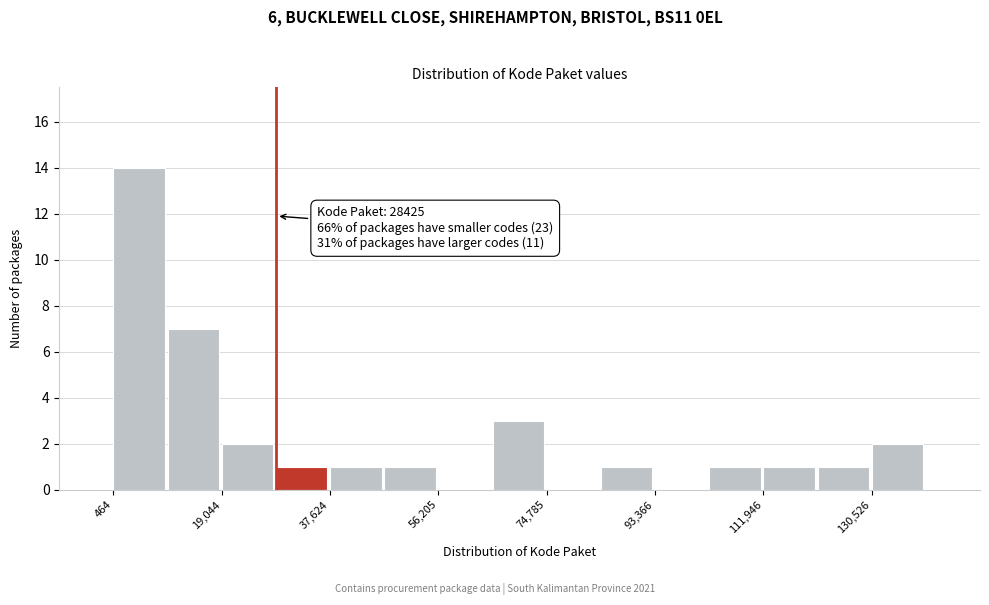

Which range on the x-axis has the tallest bar?

0 to 10000